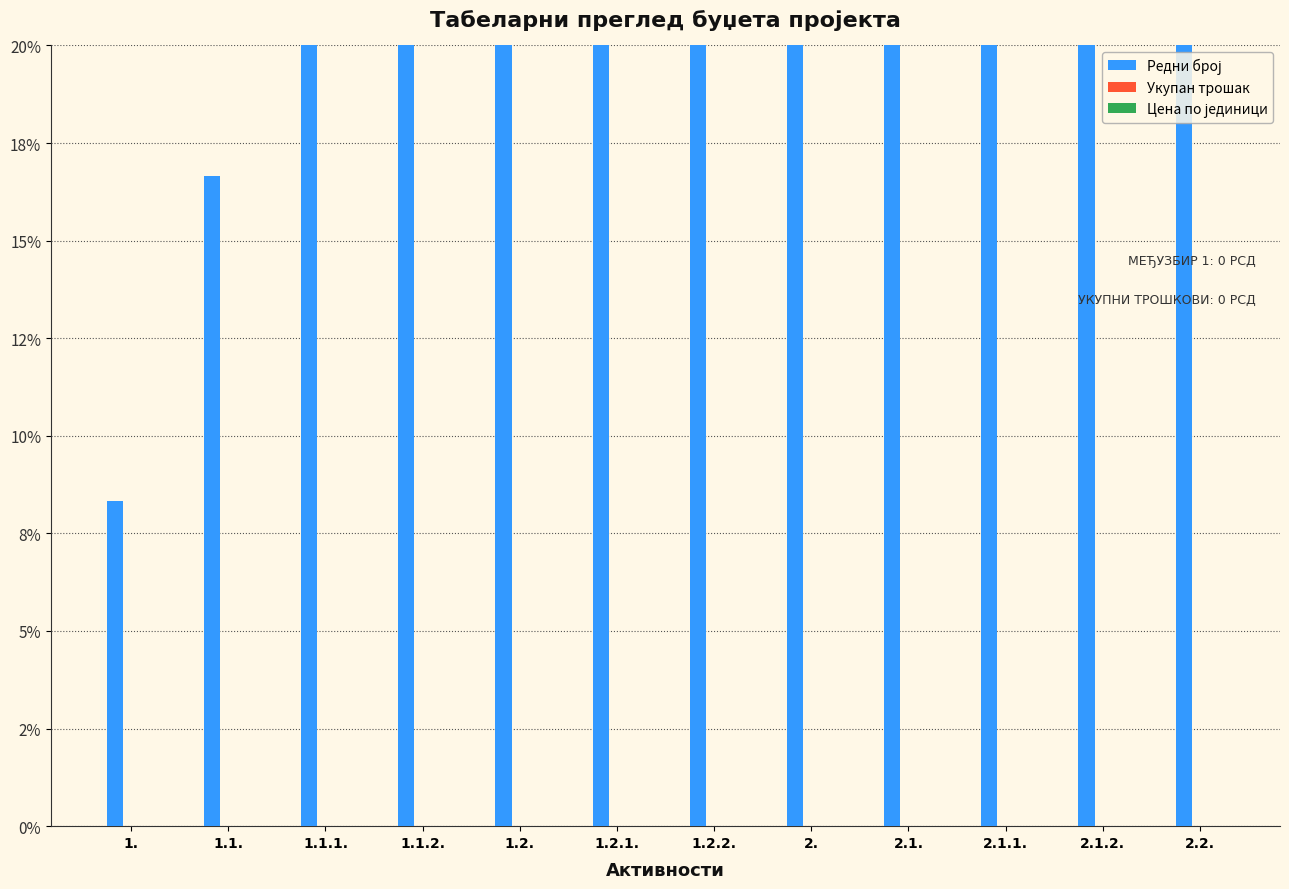

Which series has the largest total across all categories?

Редни број